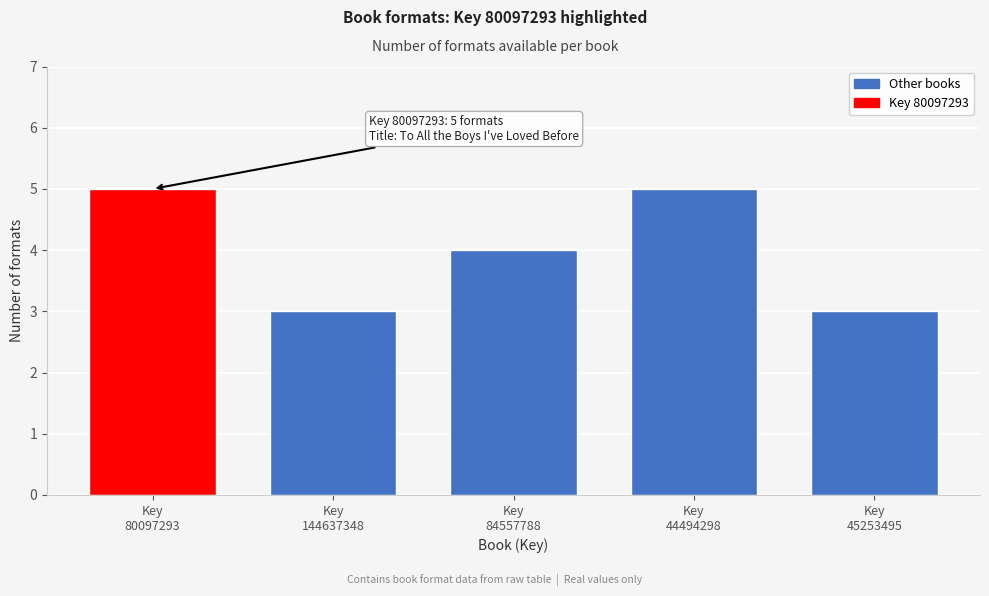

Reading right to left, extract all data points from this chart.

3	5	4	3	5